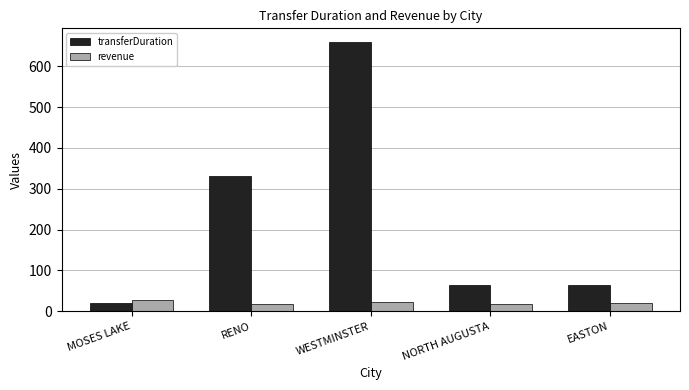

True or false: transferDuration has a value of 31.1 at EASTON.

False